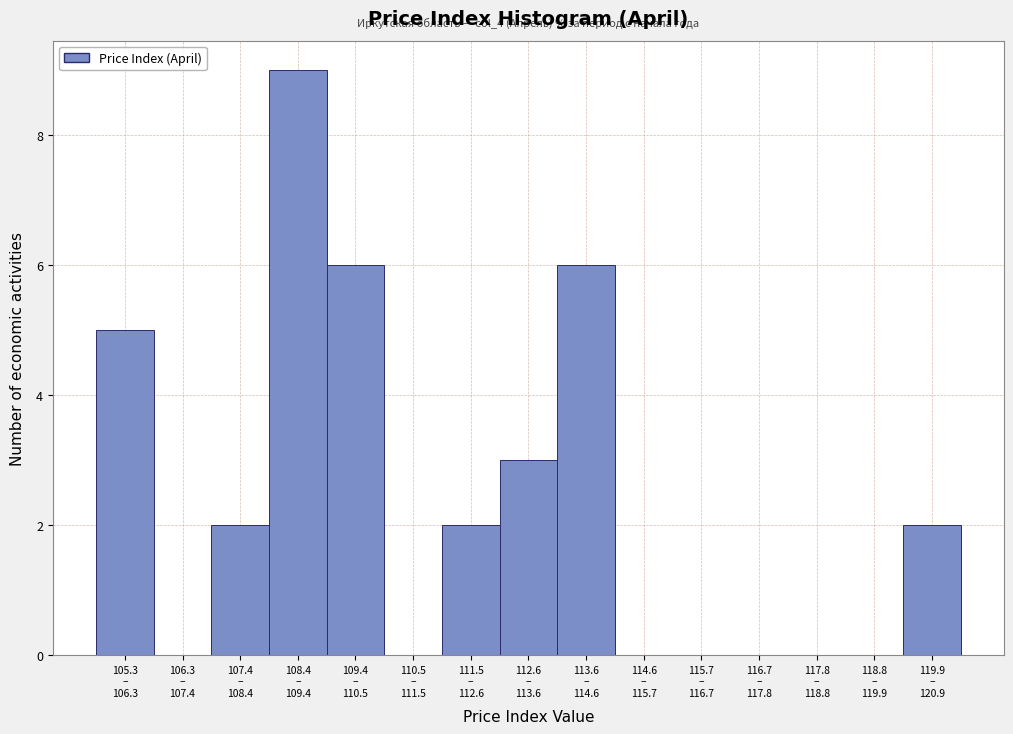

What is the maximum value shown in the chart?

9